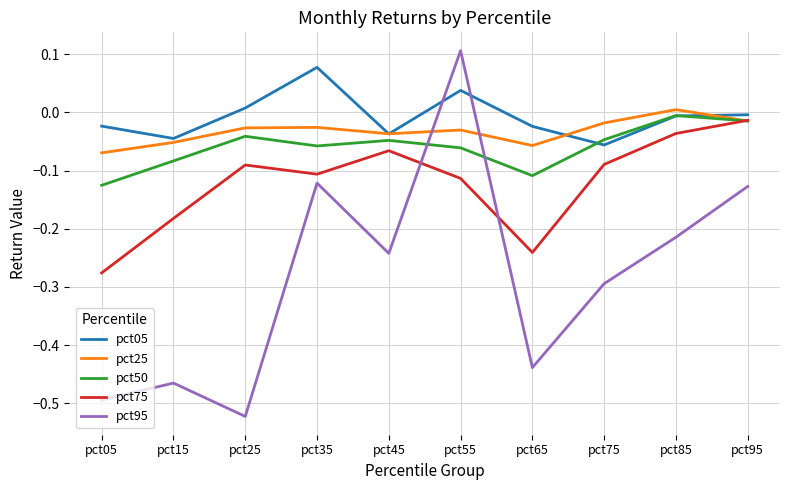

Is the value of pct75 at pct45 greater than the value of pct25 at pct15?

No